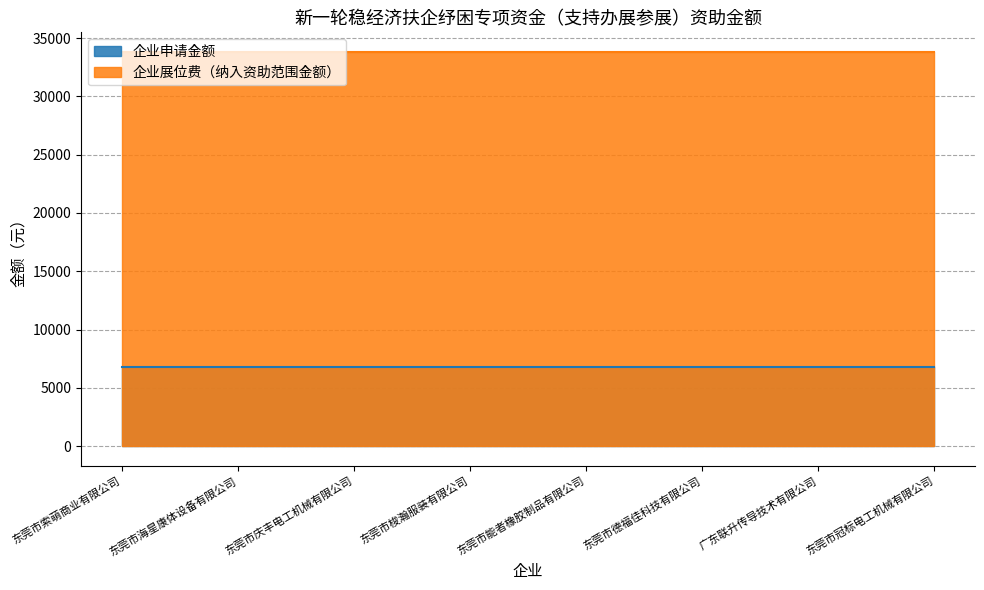

What position from the right is 东莞市索萌商业有限公司?

8